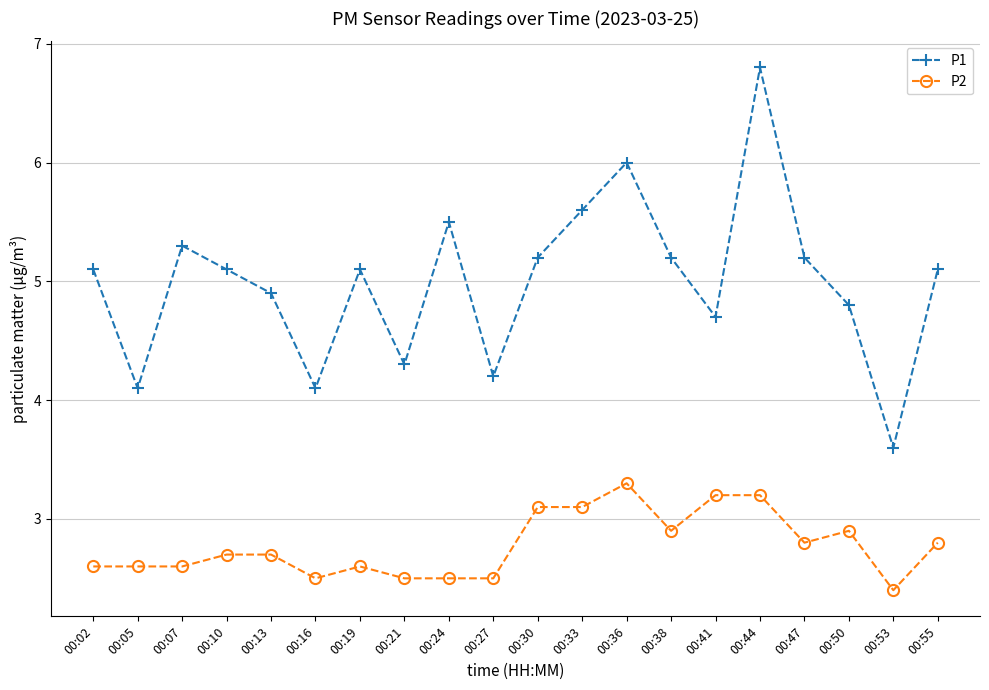

Reading left to right, list all the values displayed in this chart.

P1: 5.1	4.1	5.3	5.1	4.9	4.1	5.1	4.3	5.5	4.2	5.2	5.6	6.0	5.2	4.7	6.8	5.2	4.8	3.6	5.1
P2: 2.6	2.6	2.6	2.7	2.7	2.5	2.6	2.5	2.5	2.5	3.1	3.1	3.3	2.9	3.2	3.2	2.8	2.9	2.4	2.8